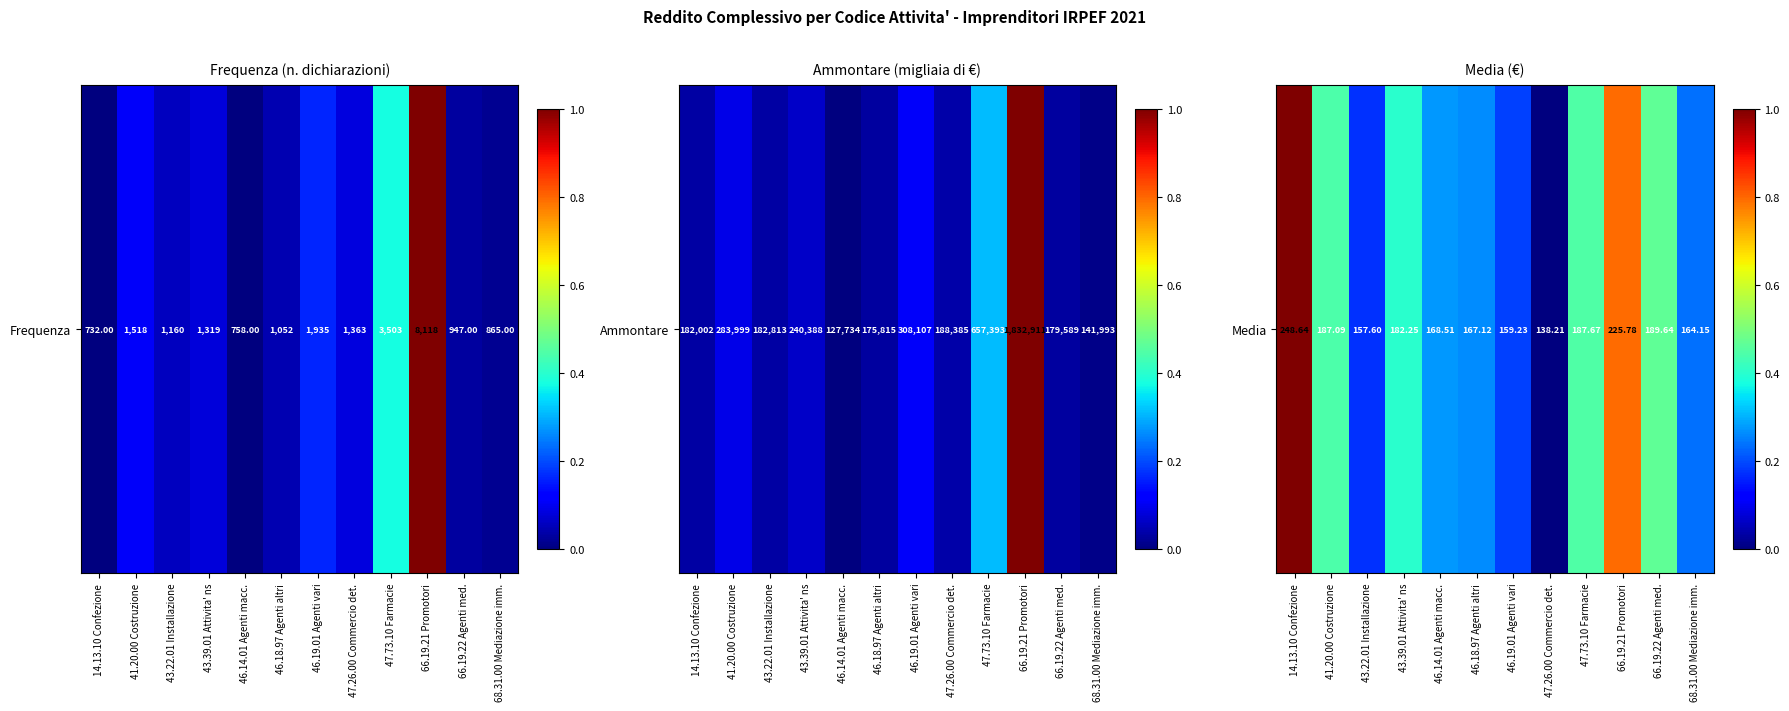

At which label is the value closest to 0?

47.26.00 Commercio det.